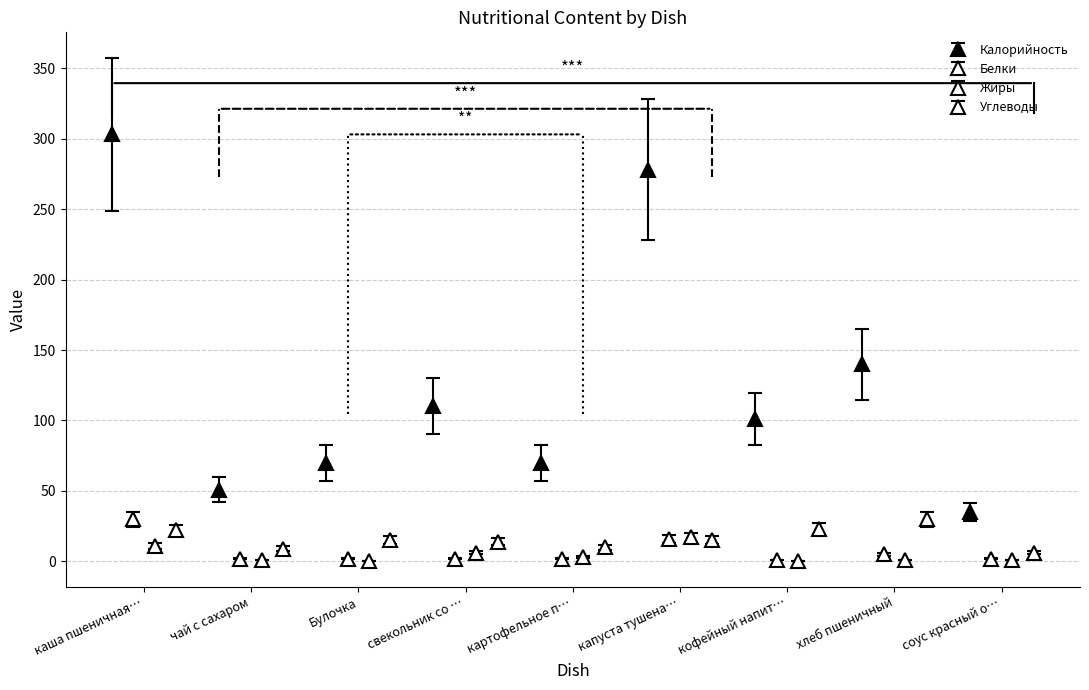

What is the total value across all series at Булочка?

87